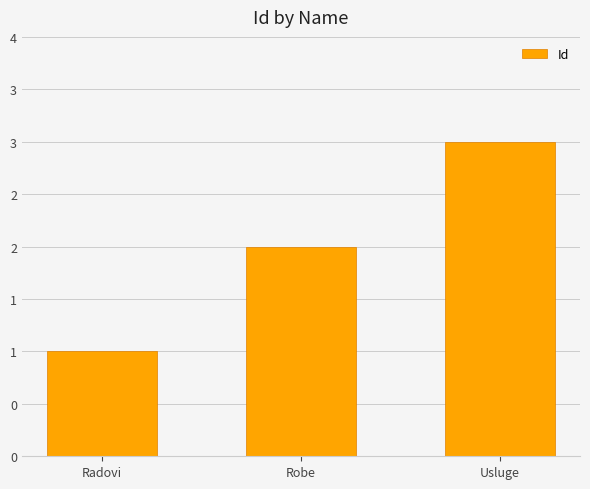

Does the chart contain any negative values?

No